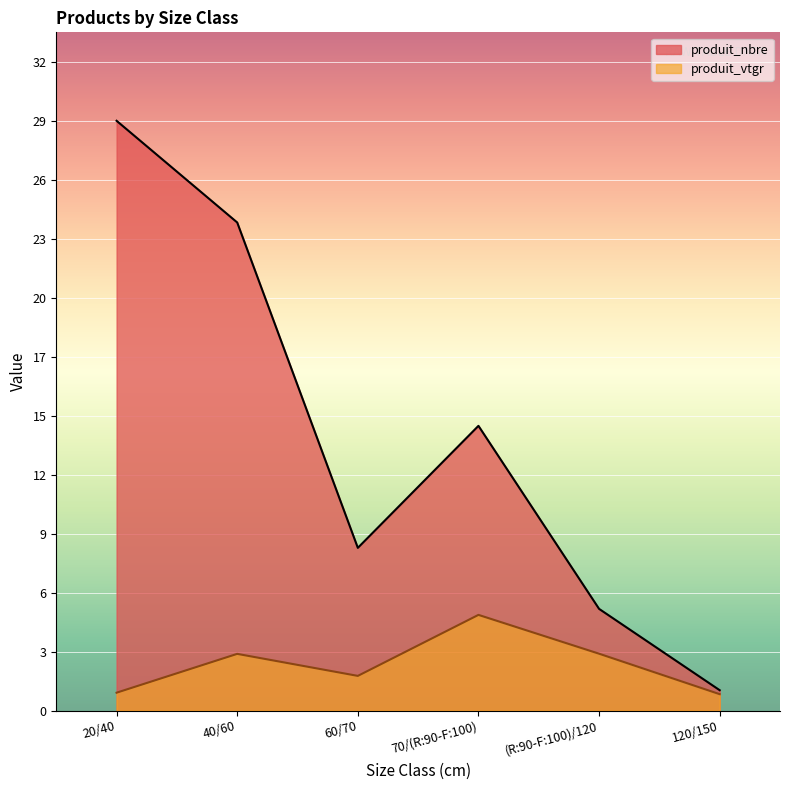

How many interior local valleys does the produit_nbre series have?

1